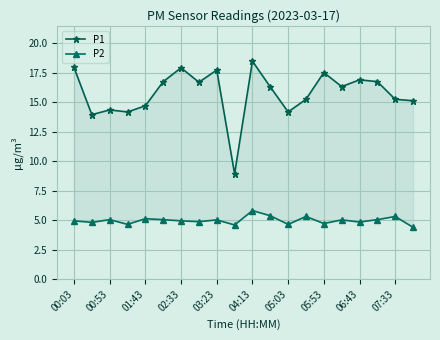

Rank the series by their average value, from lowest to highest.

P2, P1